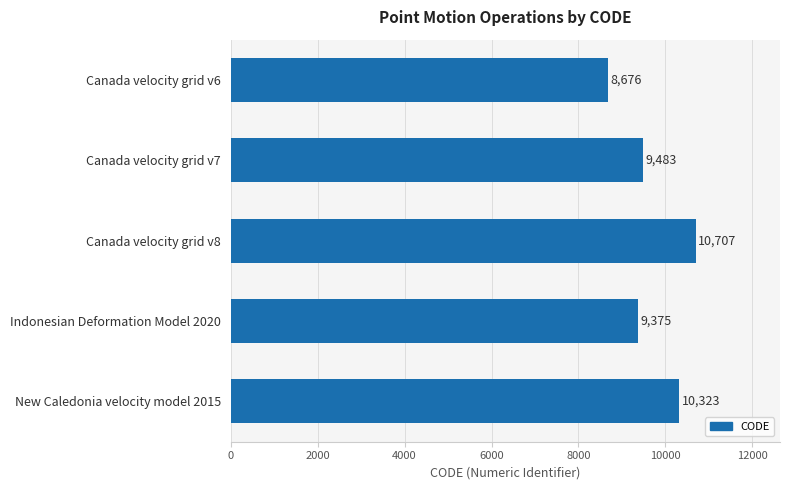

What is the change in value from Canada velocity grid v6 to New Caledonia velocity model 2015?

+1647